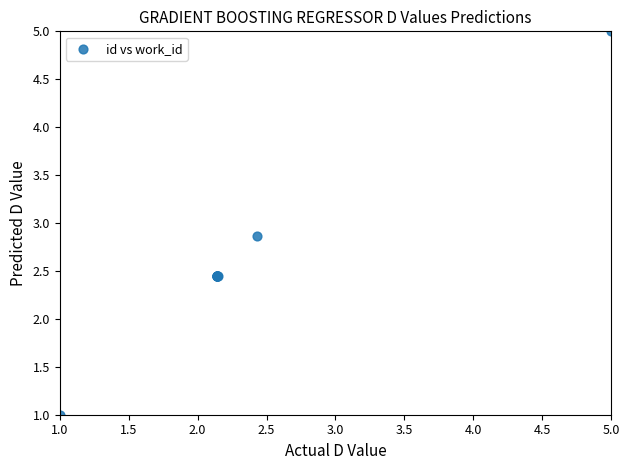

What Y value in the scatter plot is closest to 3?

2.9